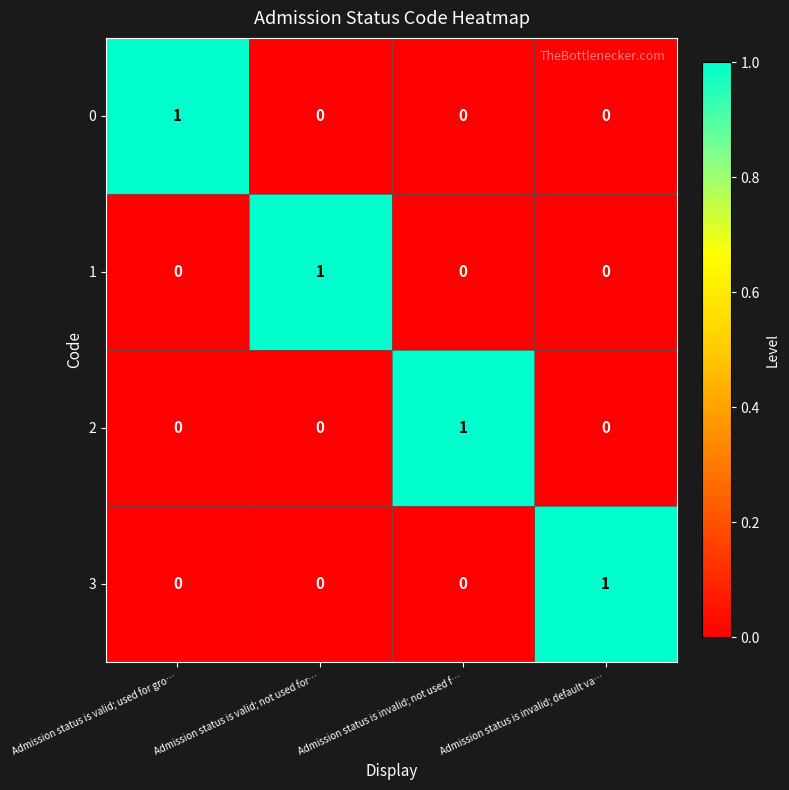

Is the value of 0 at Admission status is invalid; default va… greater than the value of 1 at Admission status is valid; not used for…?

No